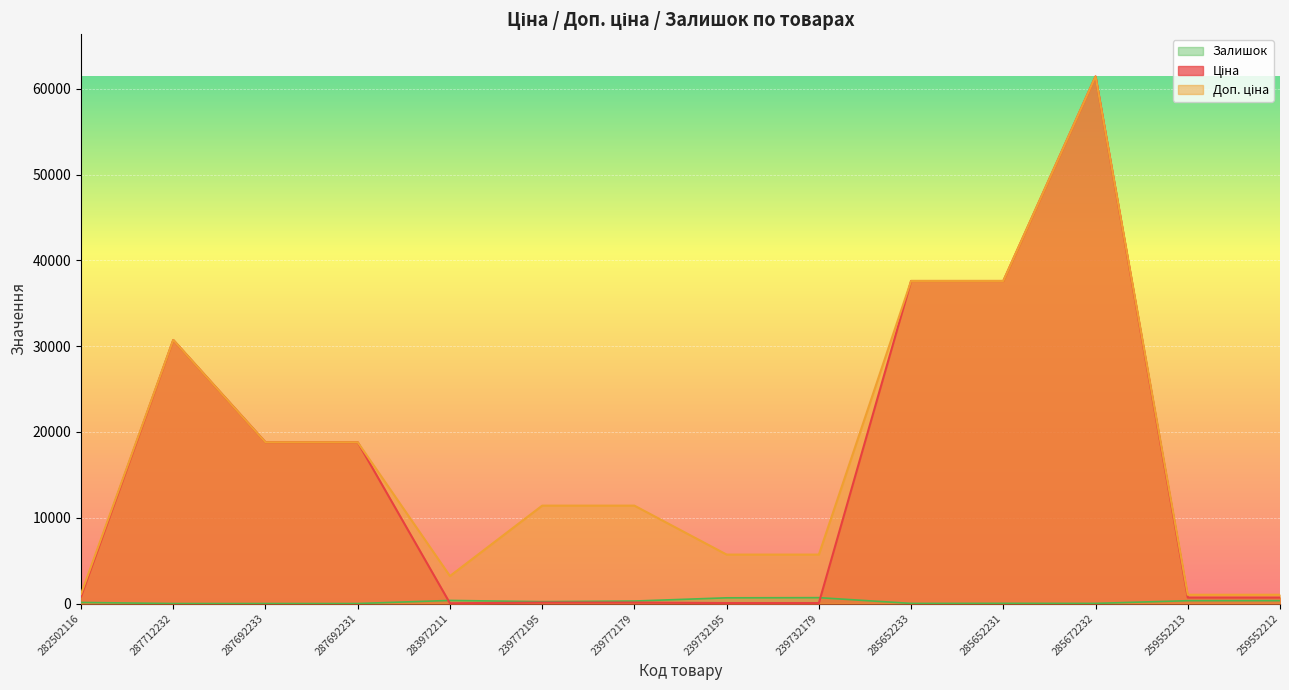

At which label does Ціна reach its peak?

285672232